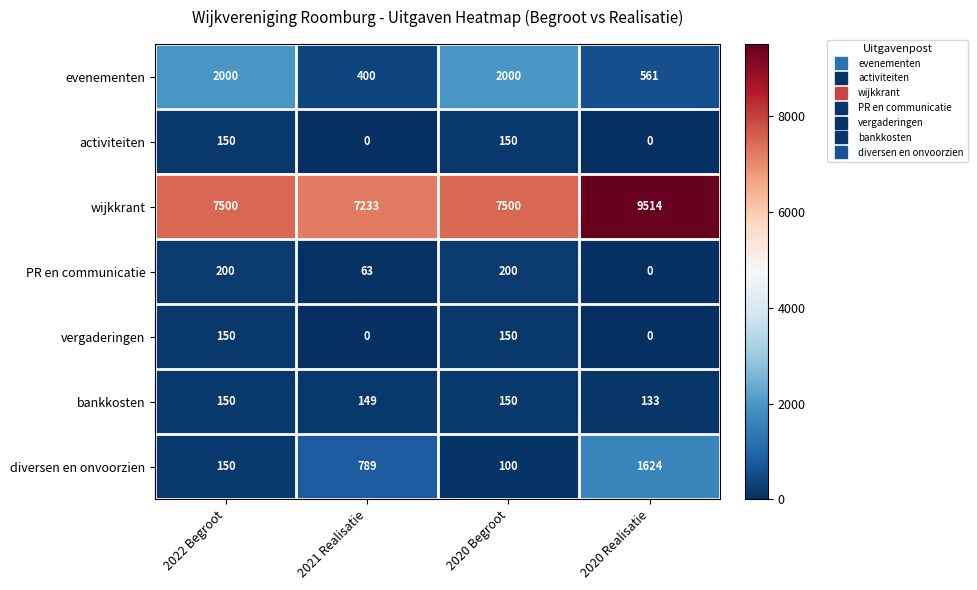

Reading right to left, extract all data points from this chart.

evenementen: 561	2000	400	2000
activiteiten: 0	150	0	150
wijkkrant: 9514	7500	7233	7500
PR en communicatie: 0	200	63	200
vergaderingen: 0	150	0	150
bankkosten: 133	150	149	150
diversen en onvoorzien: 1624	100	789	150